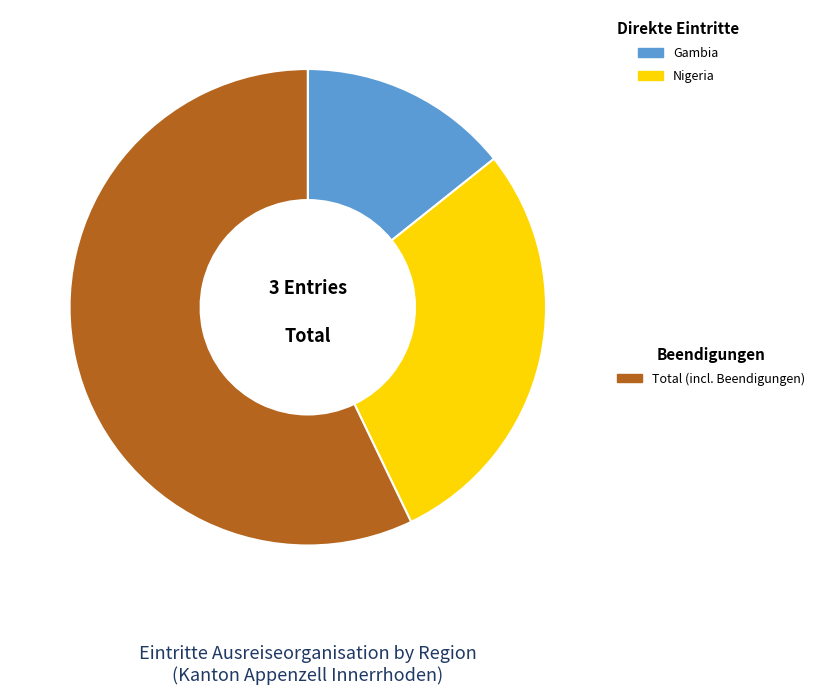

How many segments does this pie chart have?

3